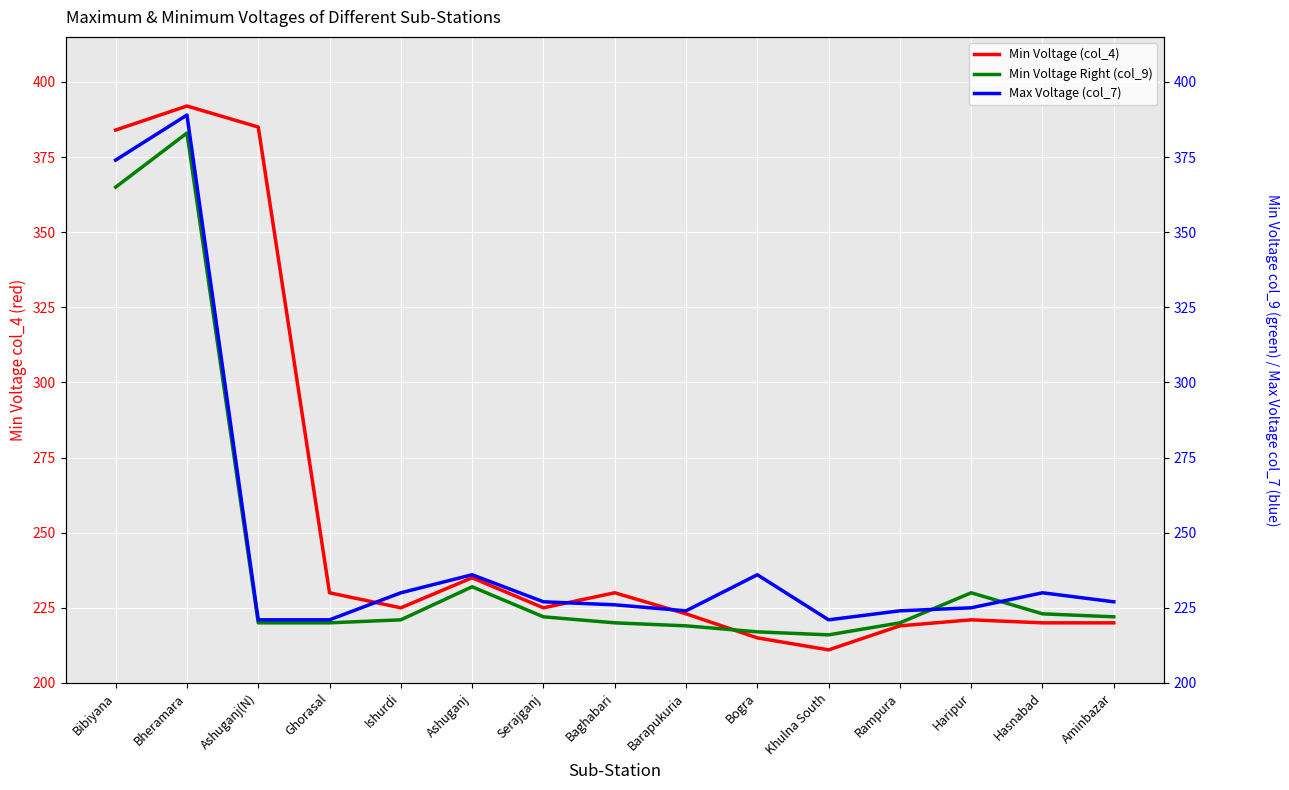

What is the label of the 4th point from the left?

Ghorasal